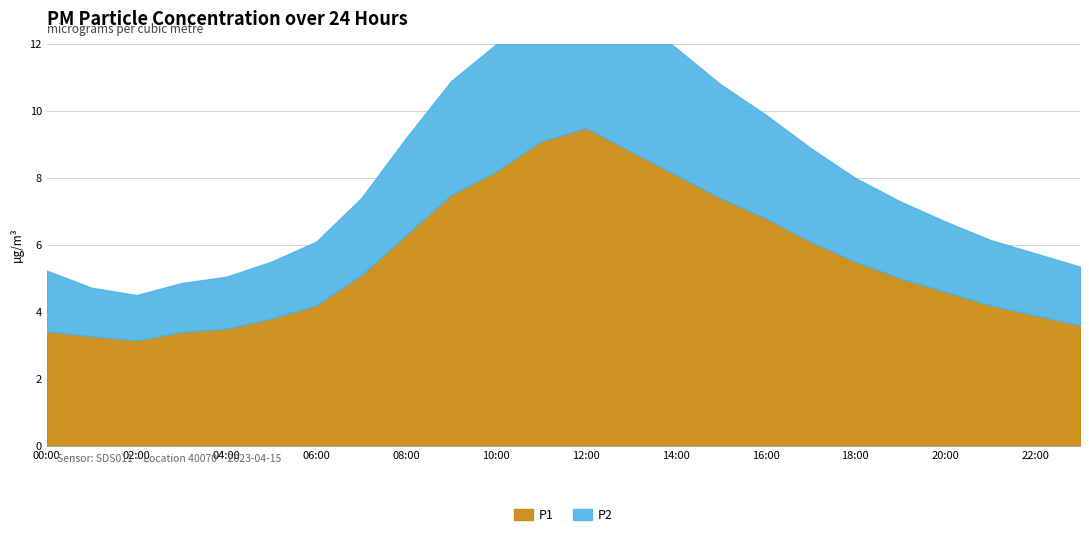

Is it true that P2 equals 1.9 at 22:00?

True